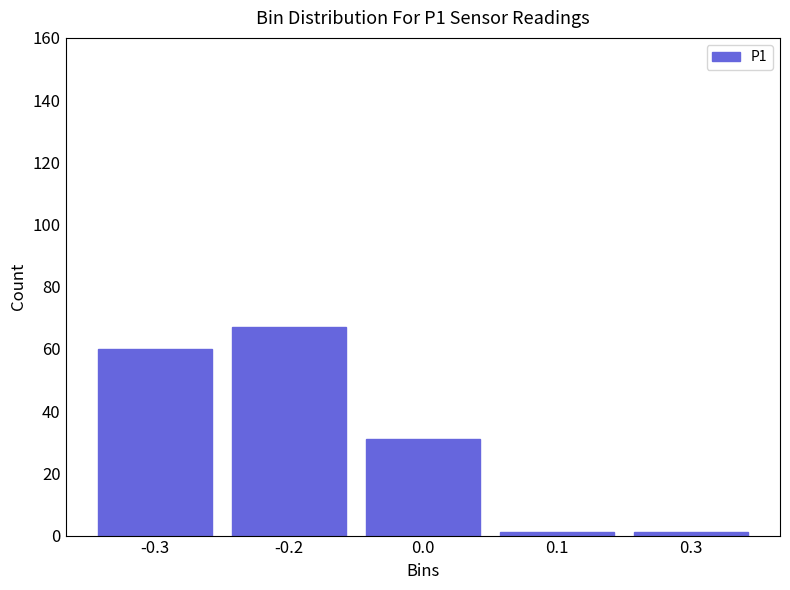

Reading left to right, list all the values displayed in this chart.

60	67	31	1	1